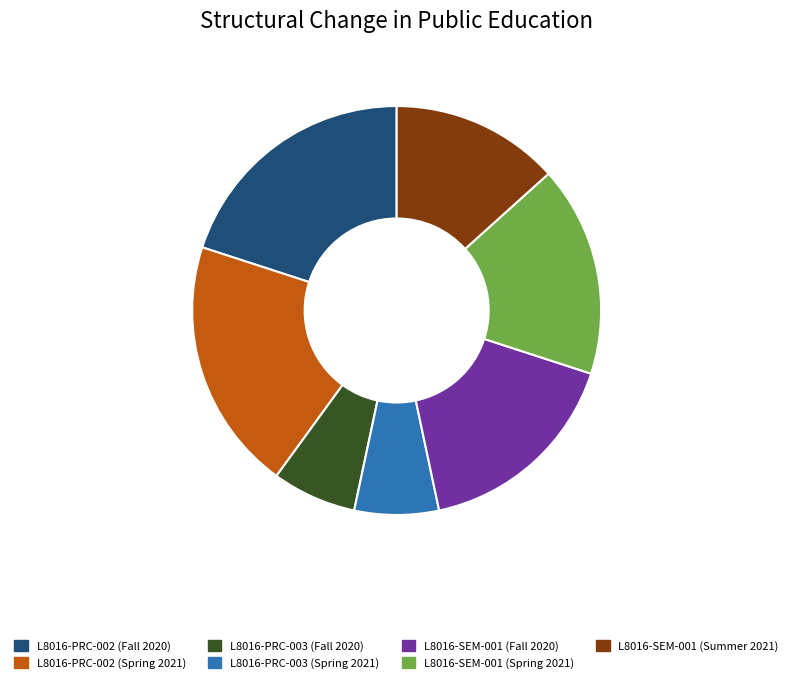

True or false: L8016-PRC-003 (Fall 2020) accounts for 7% of the total.

True